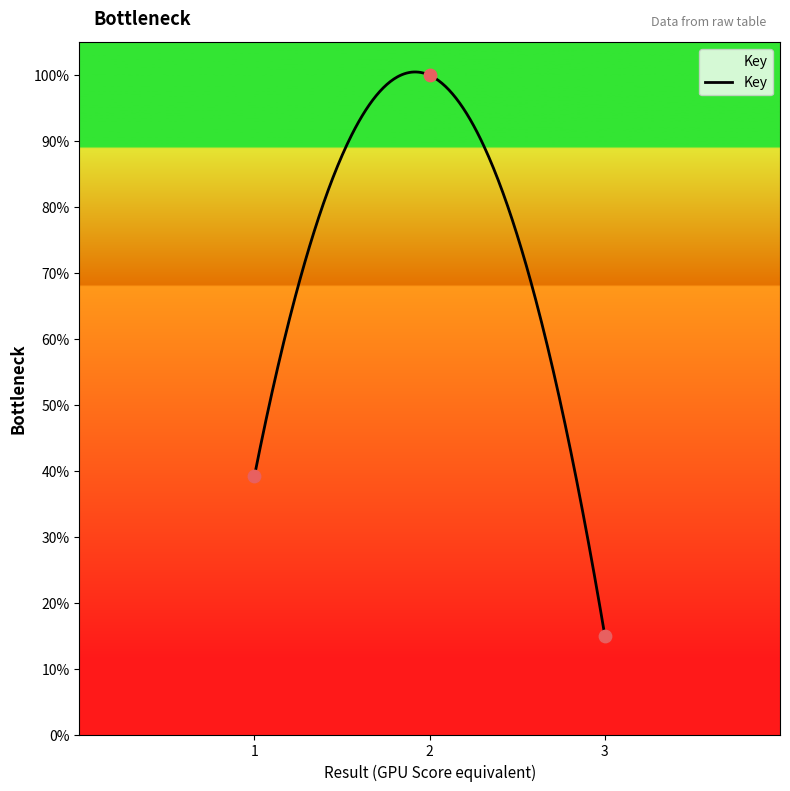

What is the change in value from 1 to 2?

+60.8